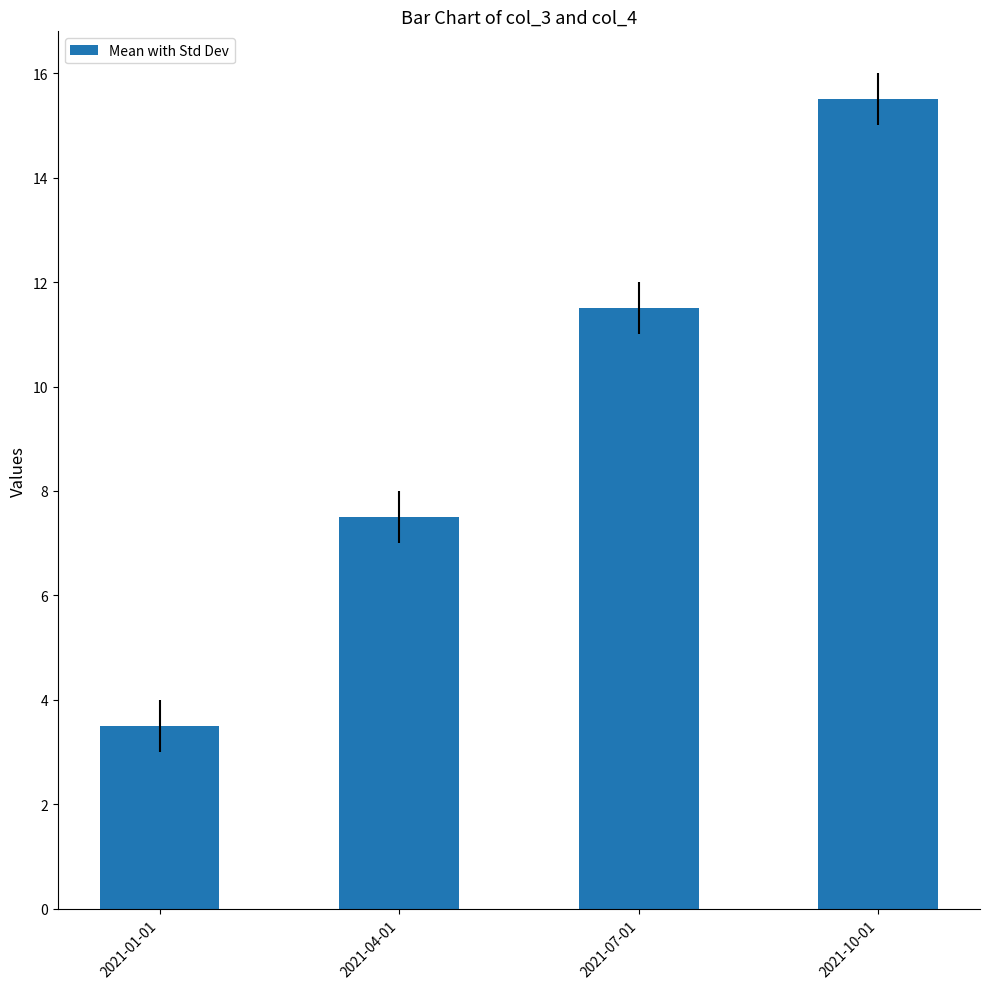

Reading right to left, extract all data points from this chart.

15.5	11.5	7.5	3.5